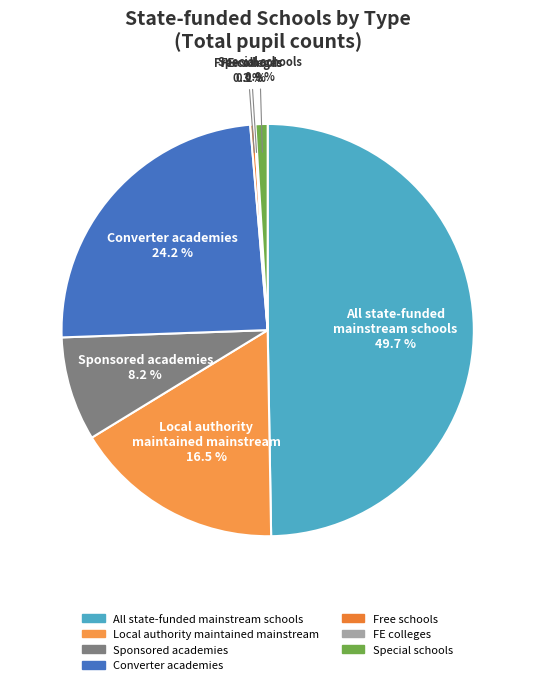

Is there any slice that represents more than half of the pie?

No